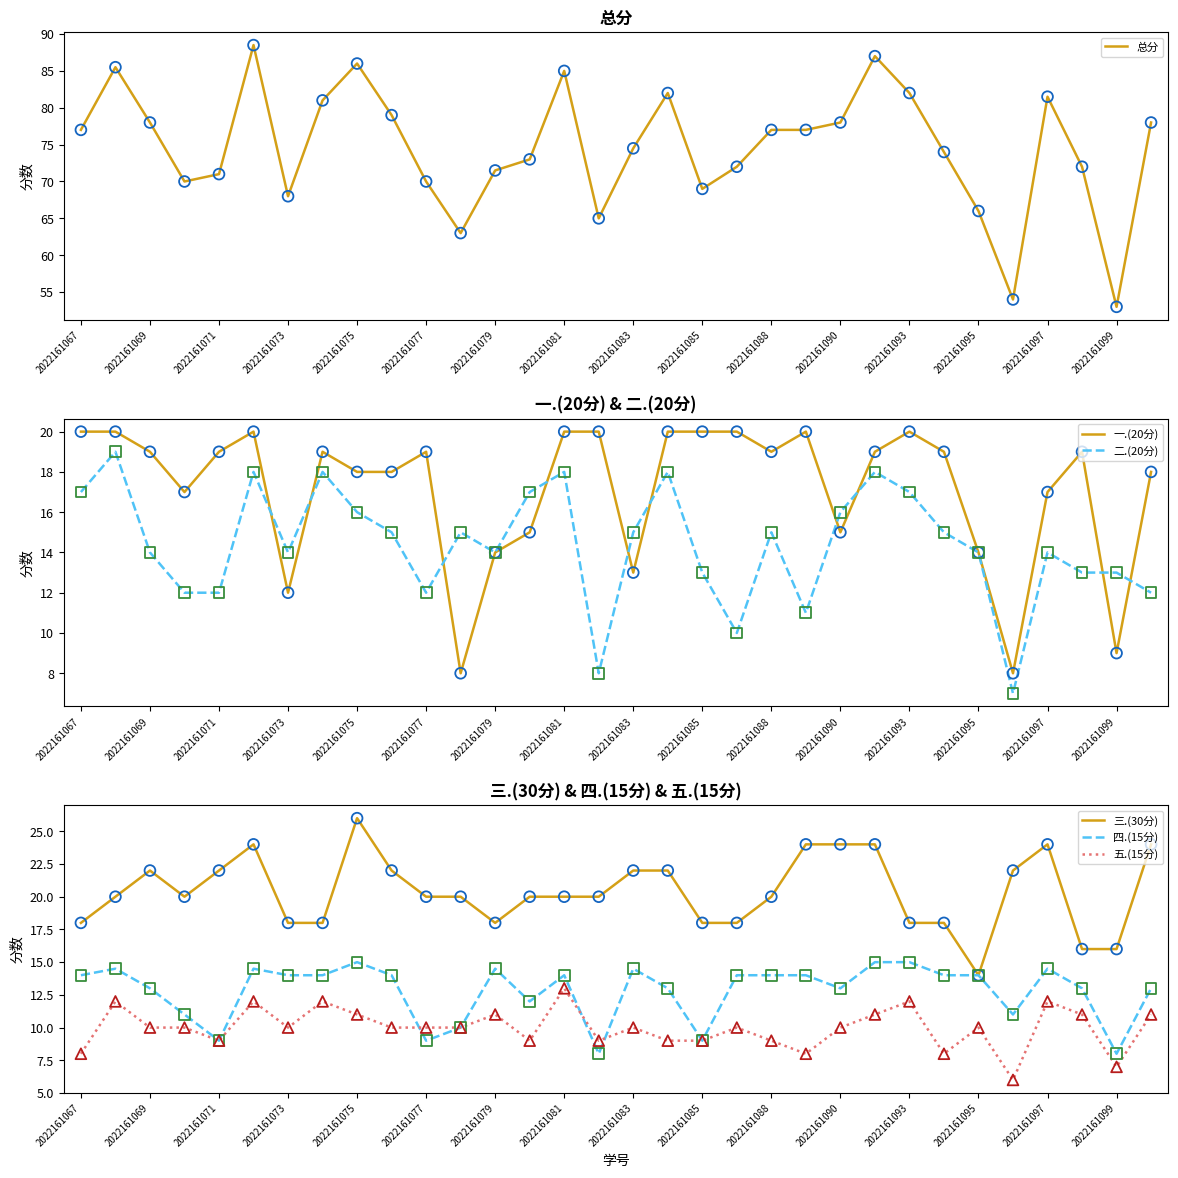

What are all the series names shown in the legend?

总分, 一.(20分), 二.(20分), 三.(30分), 四.(15分), 五.(15分)